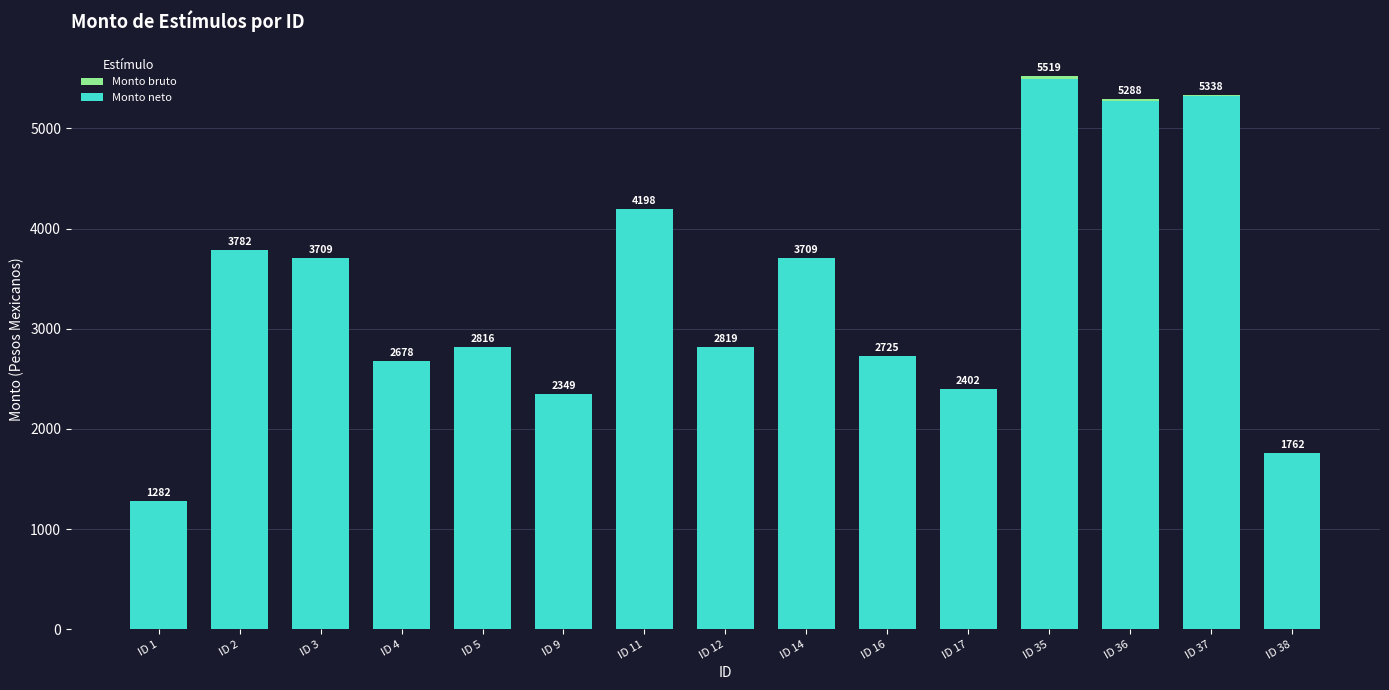

Between ID 16 and ID 37, which series saw the biggest shift?

Monto bruto